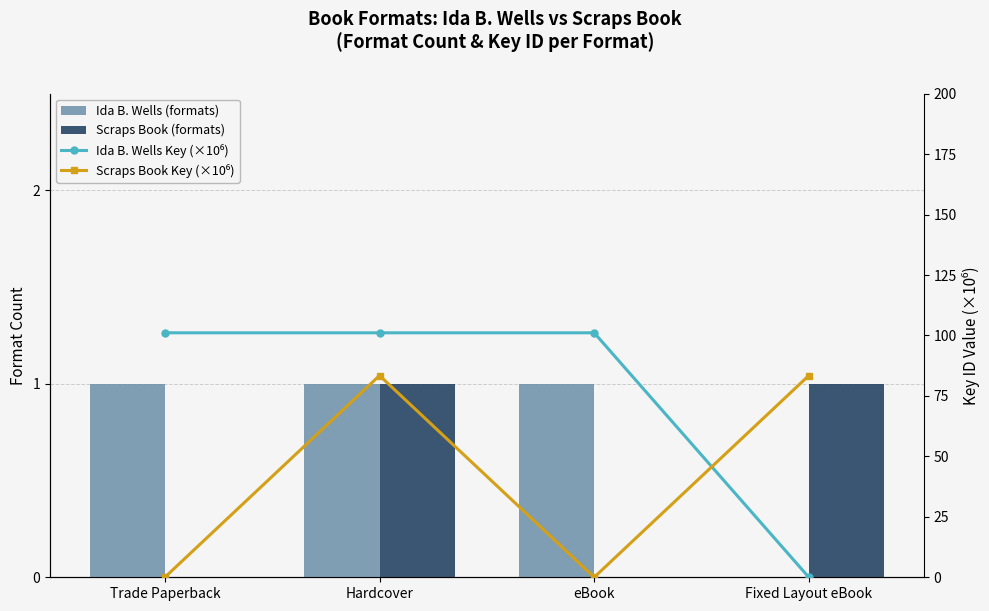

Is it true that Ida B. Wells (formats) equals 1.0 at Hardcover?

True